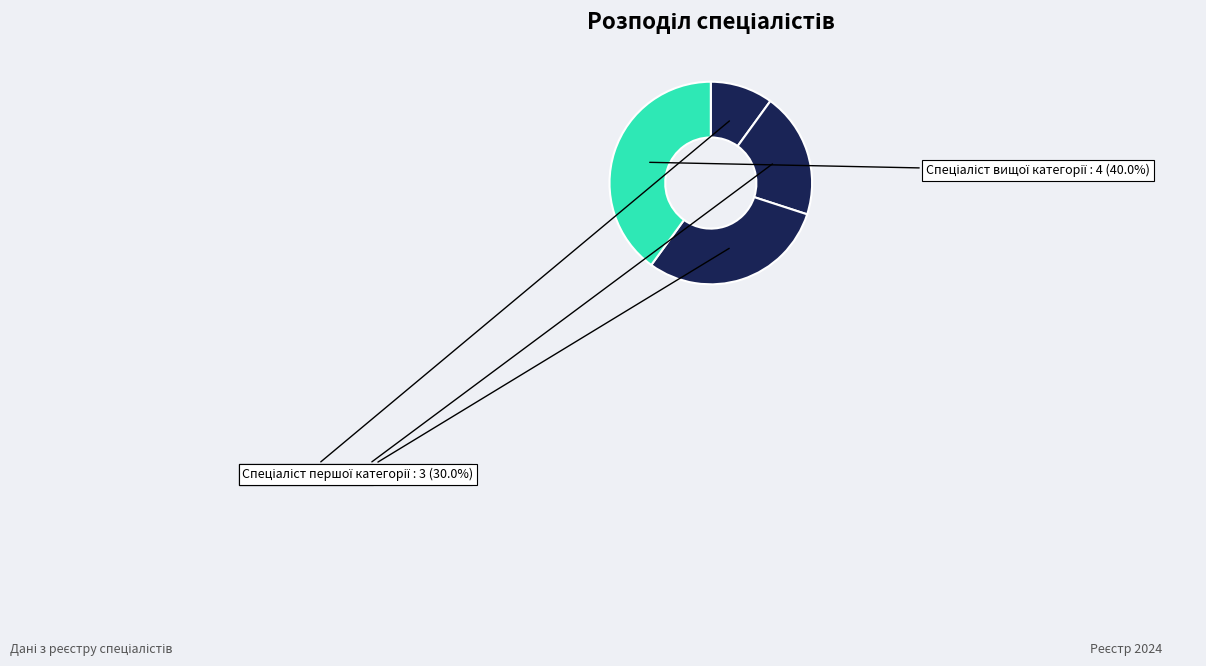

How many segments does this pie chart have?

4